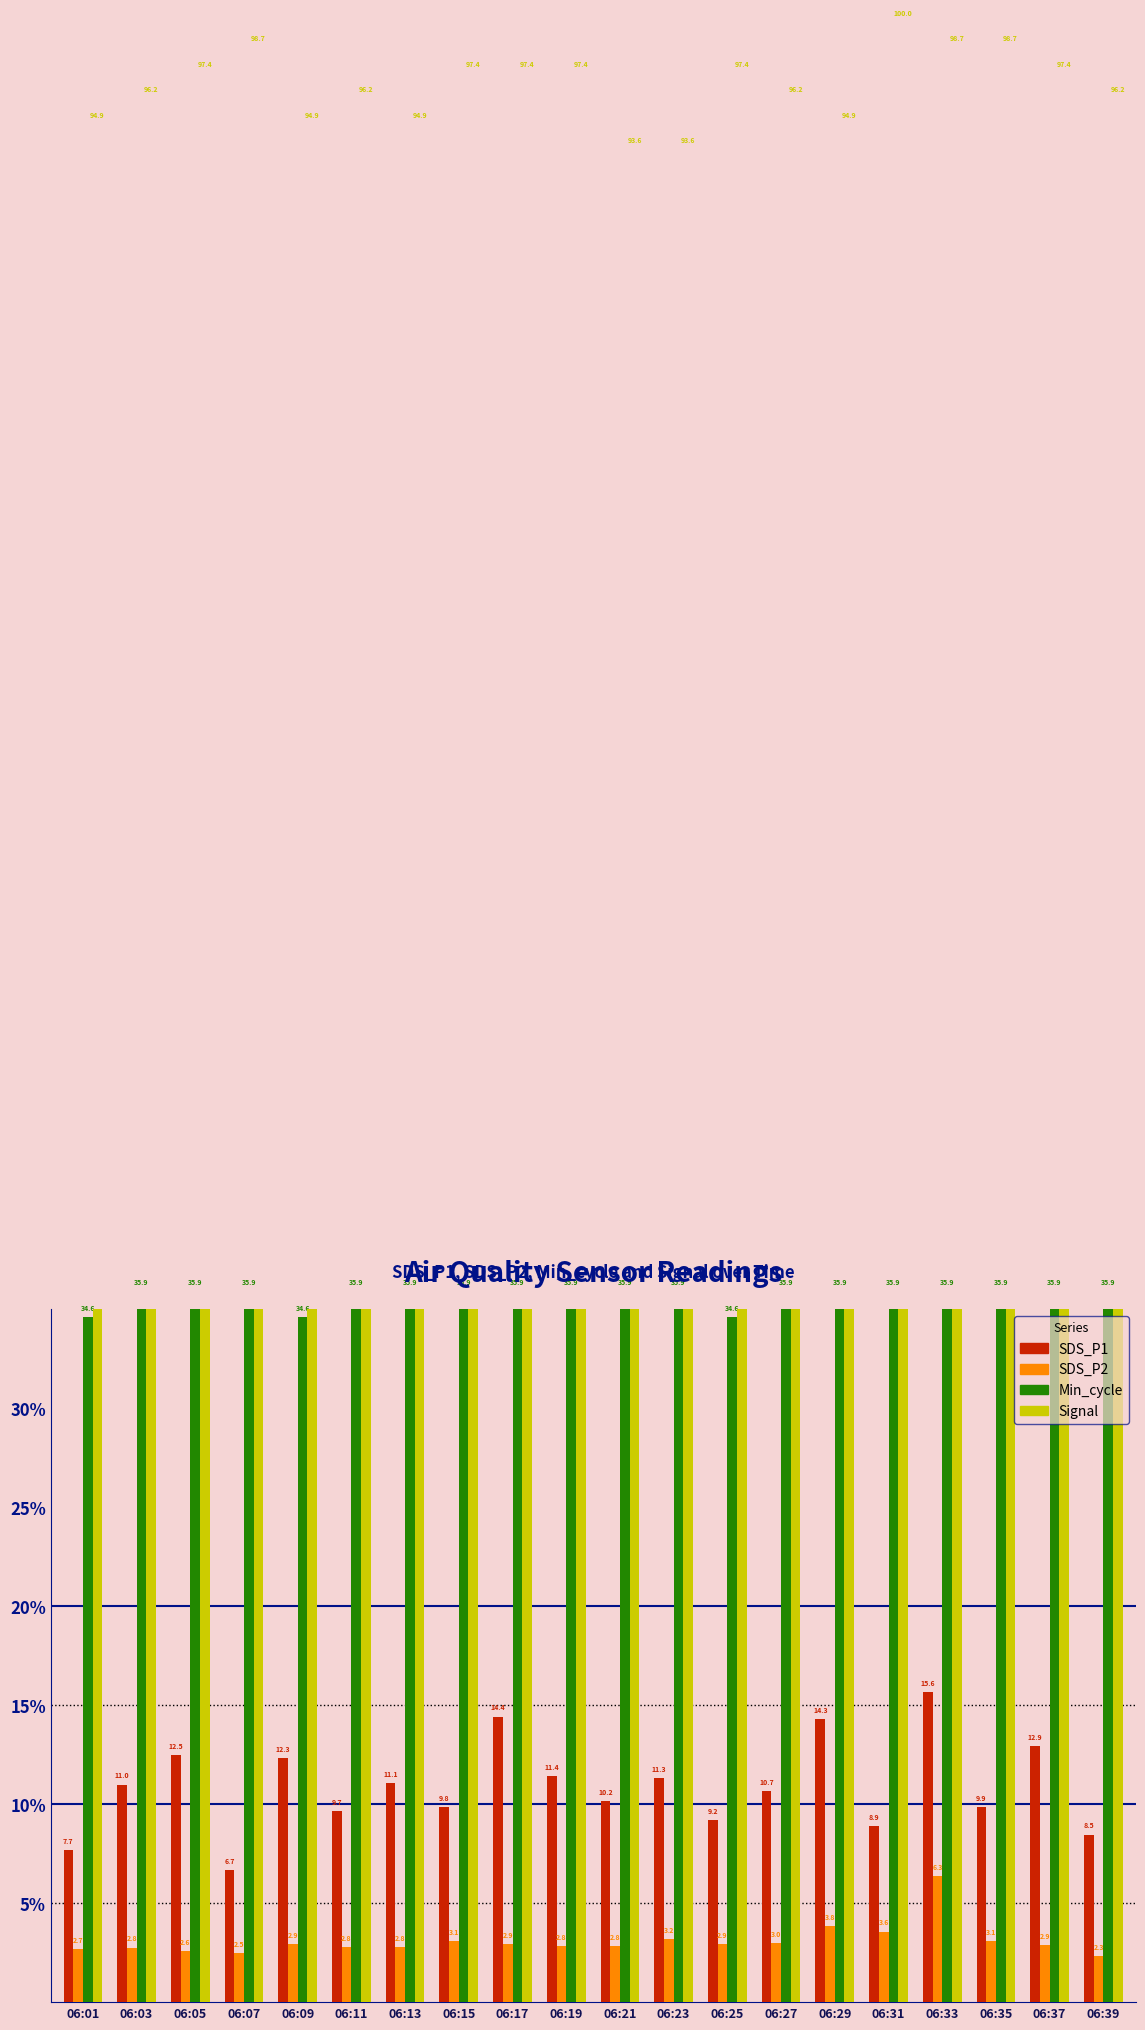

At how many categories does at least one series exceed 5?

20